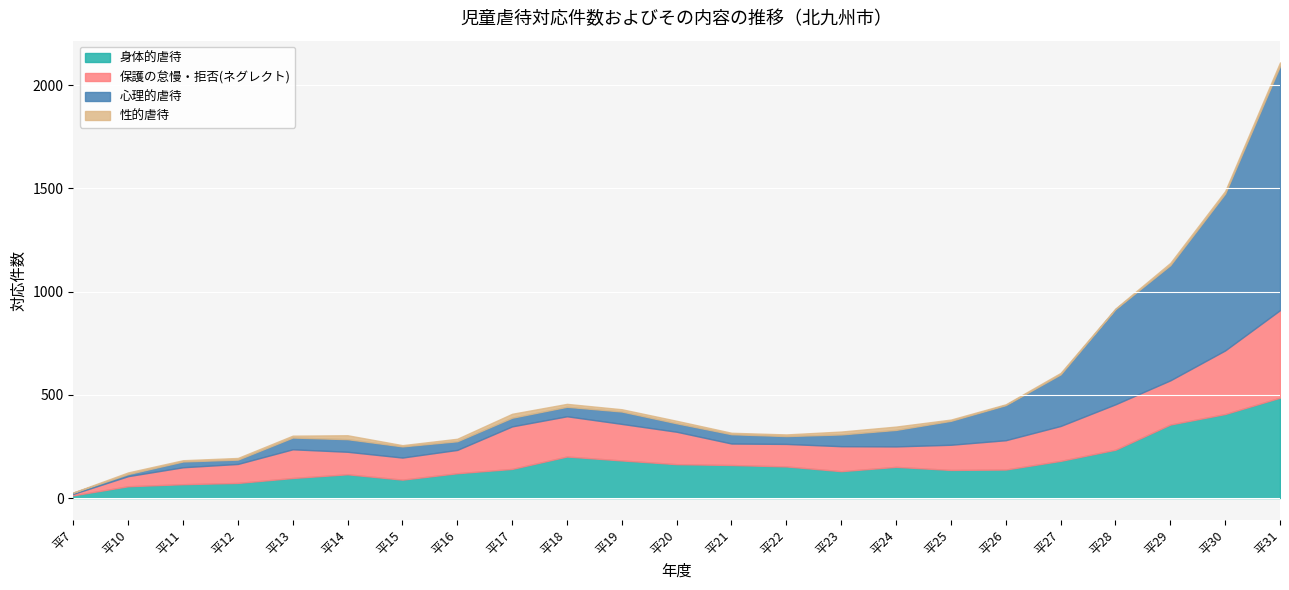

At which category is the sum across all series the highest?

平31